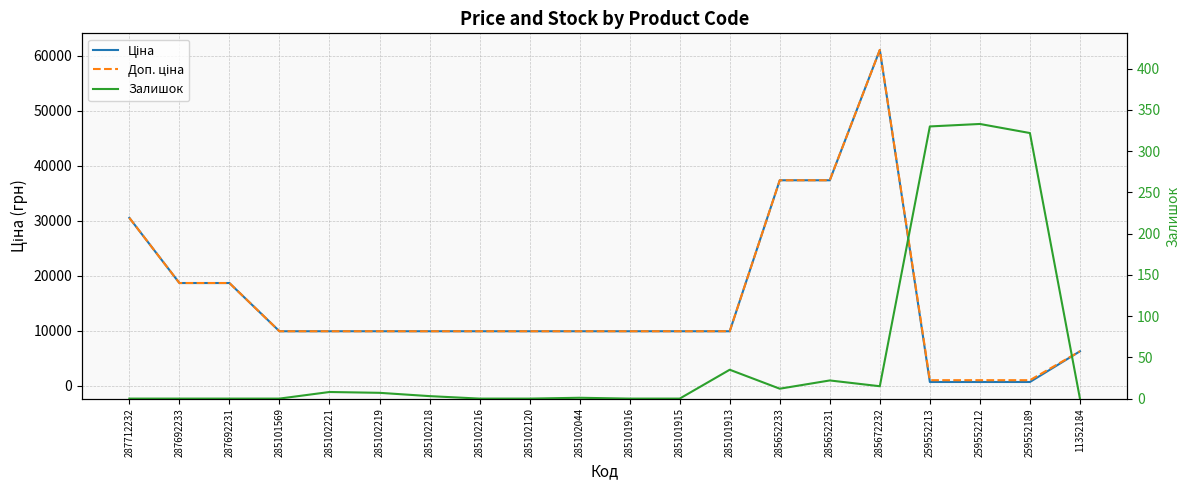

What is the average value of the Доп. ціна series?

15598.5